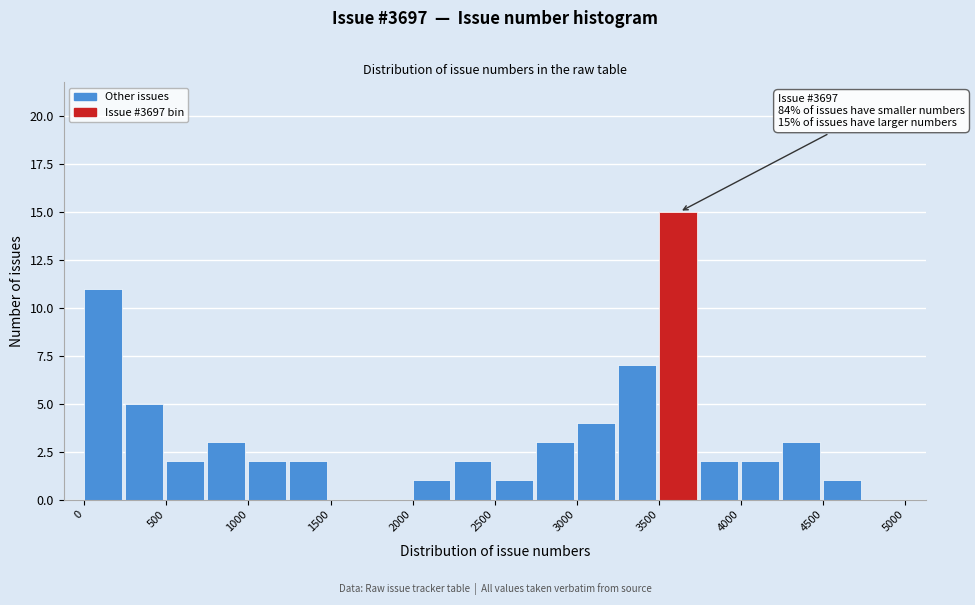

Over which range of the x-axis is the bar tallest?

3500 to 3750